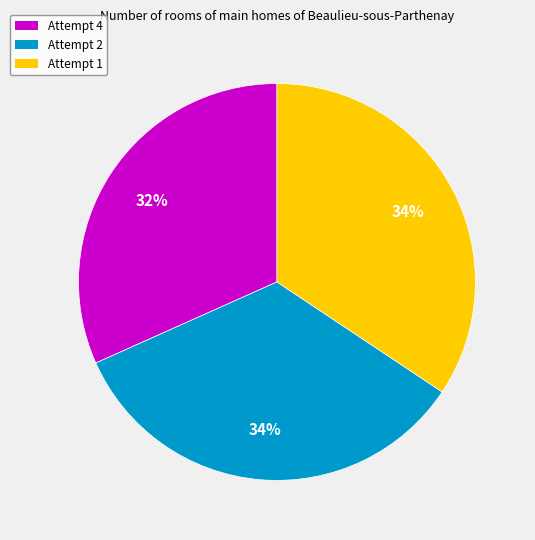

To the nearest percent, what is the combined percentage of Attempt 1 and Attempt 2?

68%